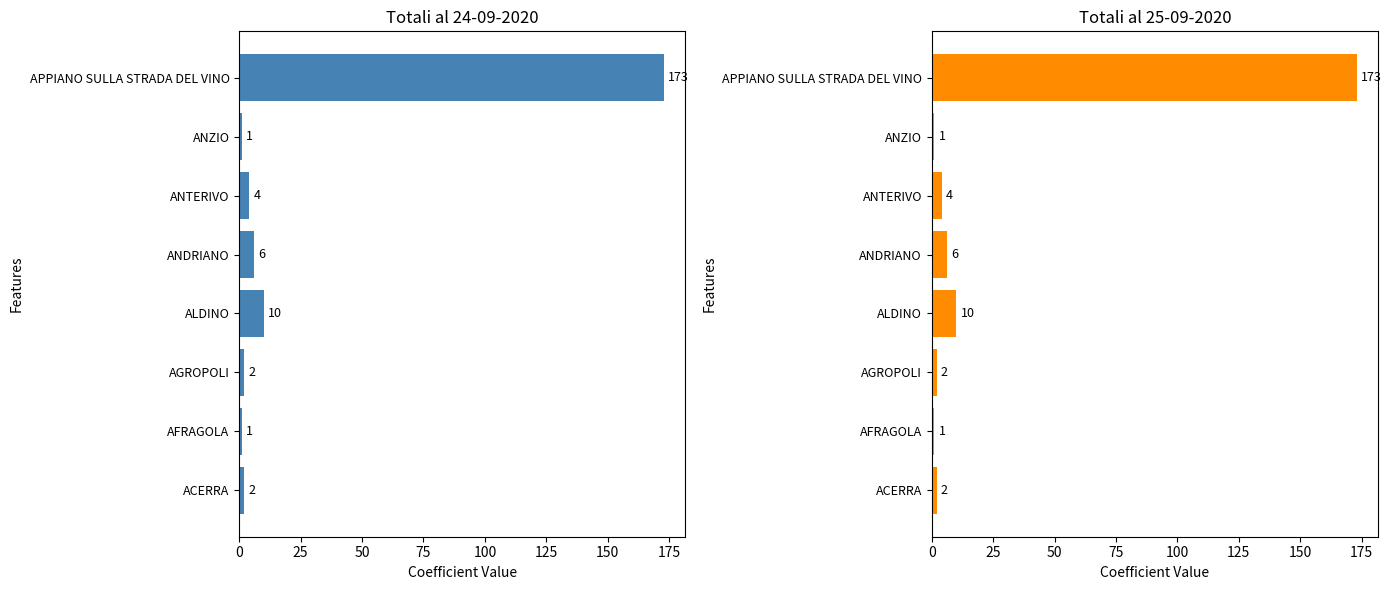

What is the value of the Totali al 24-09-2020 bar at the 4th from the left?

10